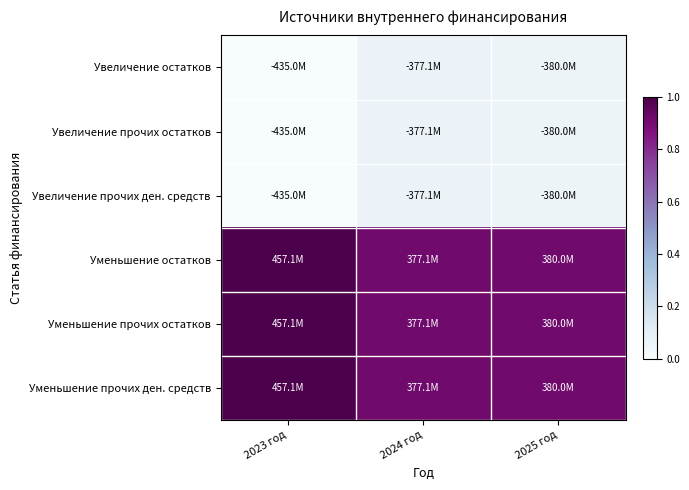

Which series has the widest spread of values?

Уменьшение остатков